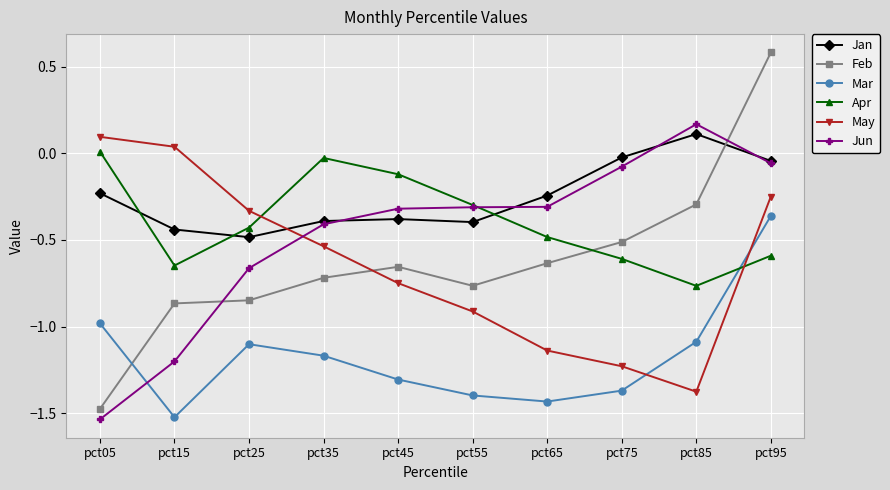

How many times do Apr and May cross each other?

2